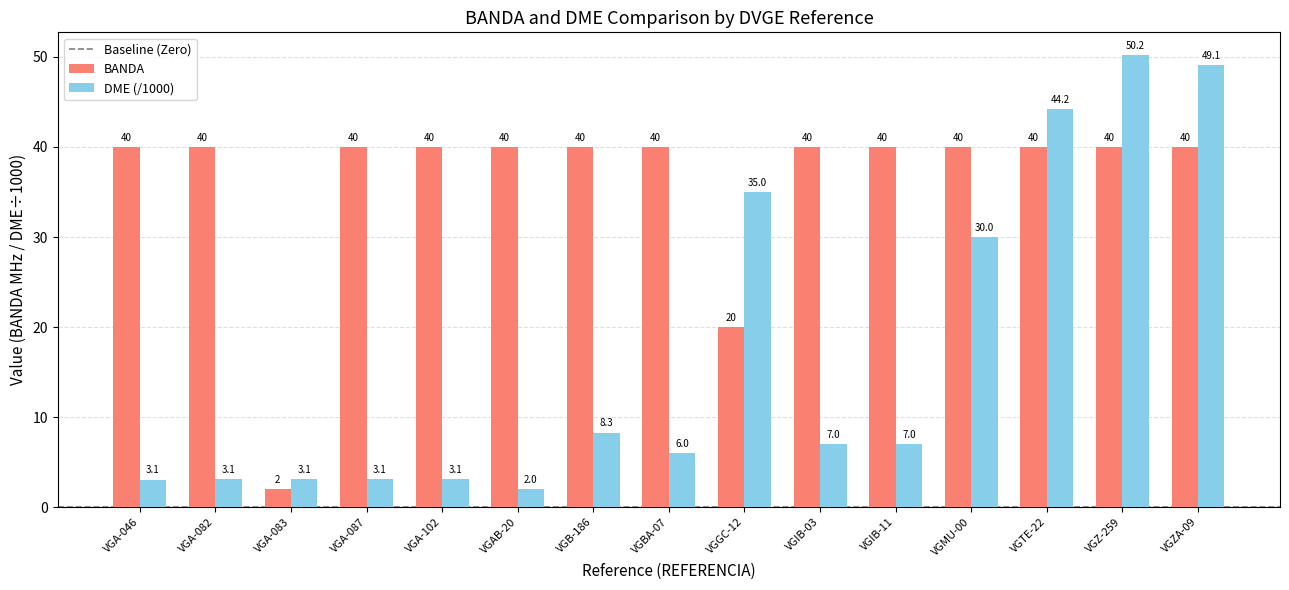

How many data points in BANDA are less than 40?

2